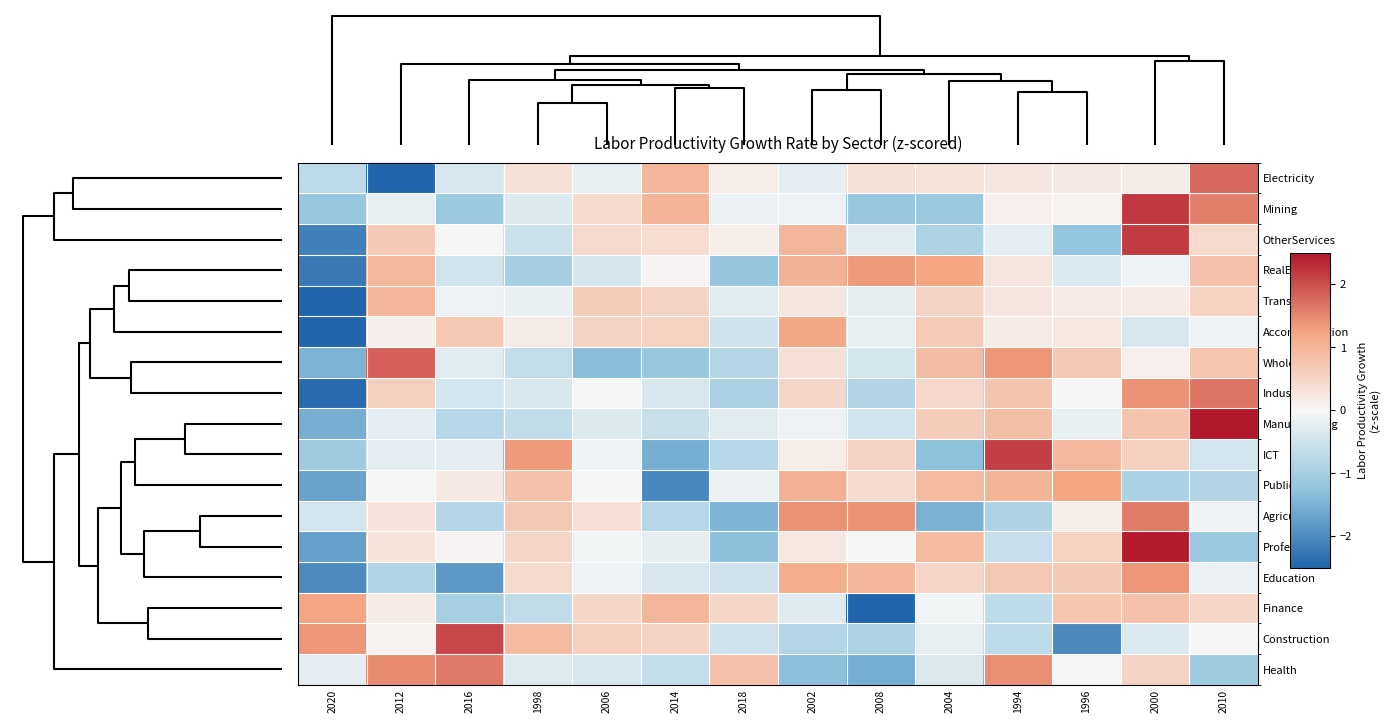

Reading left to right, extract all data points from this chart.

Electricity: 2020=-0.7	2012=-2.9	2016=-0.4	1998=0.3	2006=-0.2	2014=1.0	2018=0.1	2002=-0.3	2008=0.3	2004=0.3	1994=0.2	1996=0.2	2000=0.2	2010=1.8
Mining: 2020=-1.2	2012=-0.2	2016=-1.1	1998=-0.3	2006=0.4	2014=1.0	2018=-0.1	2002=-0.1	2008=-1.2	2004=-1.1	1994=0.1	1996=0.1	2000=2.2	2010=1.6
OtherServices: 2020=-2.1	2012=0.7	2016=0.0	1998=-0.5	2006=0.4	2014=0.4	2018=0.1	2002=1.0	2008=-0.3	2004=-0.9	1994=-0.2	1996=-1.2	2000=2.2	2010=0.4
RealEstate: 2020=-2.2	2012=1.0	2016=-0.5	1998=-1.0	2006=-0.4	2014=0.1	2018=-1.2	2002=1.1	2008=1.3	2004=1.2	1994=0.3	1996=-0.3	2000=-0.1	2010=0.8
Transport: 2020=-3.4	2012=1.0	2016=-0.1	1998=-0.2	2006=0.7	2014=0.5	2018=-0.3	2002=0.2	2008=-0.2	2004=0.5	1994=0.3	1996=0.2	2000=0.2	2010=0.6
Accommodation: 2020=-3.2	2012=0.1	2016=0.7	1998=0.2	2006=0.5	2014=0.6	2018=-0.5	2002=1.2	2008=-0.2	2004=0.7	1994=0.2	1996=0.2	2000=-0.4	2010=-0.1
Wholesale: 2020=-1.5	2012=1.9	2016=-0.3	1998=-0.6	2006=-1.3	2014=-1.2	2018=-0.8	2002=0.4	2008=-0.4	2004=0.9	1994=1.4	1996=0.7	2000=0.1	2010=0.8
Industries: 2020=-2.4	2012=0.6	2016=-0.4	1998=-0.4	2006=-0.0	2014=-0.4	2018=-0.9	2002=0.5	2008=-0.8	2004=0.5	1994=0.8	1996=0.0	2000=1.4	2010=1.7
Manufacturing: 2020=-1.6	2012=-0.2	2016=-0.8	1998=-0.7	2006=-0.3	2014=-0.6	2018=-0.3	2002=-0.1	2008=-0.5	2004=0.7	1994=0.9	1996=-0.2	2000=0.8	2010=2.8
ICT: 2020=-1.1	2012=-0.2	2016=-0.2	1998=1.3	2006=-0.1	2014=-1.5	2018=-0.8	2002=0.2	2008=0.5	2004=-1.3	1994=2.1	1996=1.0	2000=0.6	2010=-0.4
PublicAdmin: 2020=-1.7	2012=-0.0	2016=0.2	1998=0.8	2006=-0.0	2014=-2.0	2018=-0.1	2002=1.1	2008=0.4	2004=0.9	1994=1.0	1996=1.2	2000=-0.9	2010=-0.9
Agriculture: 2020=-0.4	2012=0.3	2016=-0.8	1998=0.7	2006=0.3	2014=-0.8	2018=-1.5	2002=1.4	2008=1.4	2004=-1.5	1994=-0.9	1996=0.1	2000=1.6	2010=-0.1
Professional: 2020=-1.7	2012=0.3	2016=0.0	1998=0.5	2006=-0.1	2014=-0.2	2018=-1.3	2002=0.2	2008=0.0	2004=0.9	1994=-0.6	1996=0.5	2000=2.5	2010=-1.1
Education: 2020=-2.0	2012=-0.9	2016=-1.8	1998=0.4	2006=-0.1	2014=-0.4	2018=-0.5	2002=1.1	2008=1.0	2004=0.5	1994=0.7	1996=0.7	2000=1.4	2010=-0.1
Finance: 2020=1.2	2012=0.2	2016=-1.0	1998=-0.7	2006=0.5	2014=1.0	2018=0.5	2002=-0.3	2008=-2.8	2004=-0.1	1994=-0.7	1996=0.7	2000=0.8	2010=0.5
Construction: 2020=1.4	2012=0.1	2016=2.1	1998=0.9	2006=0.6	2014=0.5	2018=-0.5	2002=-0.8	2008=-0.9	2004=-0.2	1994=-0.7	1996=-2.0	2000=-0.3	2010=-0.0
Health: 2020=-0.3	2012=1.5	2016=1.6	1998=-0.3	2006=-0.4	2014=-0.6	2018=0.8	2002=-1.3	2008=-1.5	2004=-0.3	1994=1.4	1996=-0.1	2000=0.5	2010=-1.1